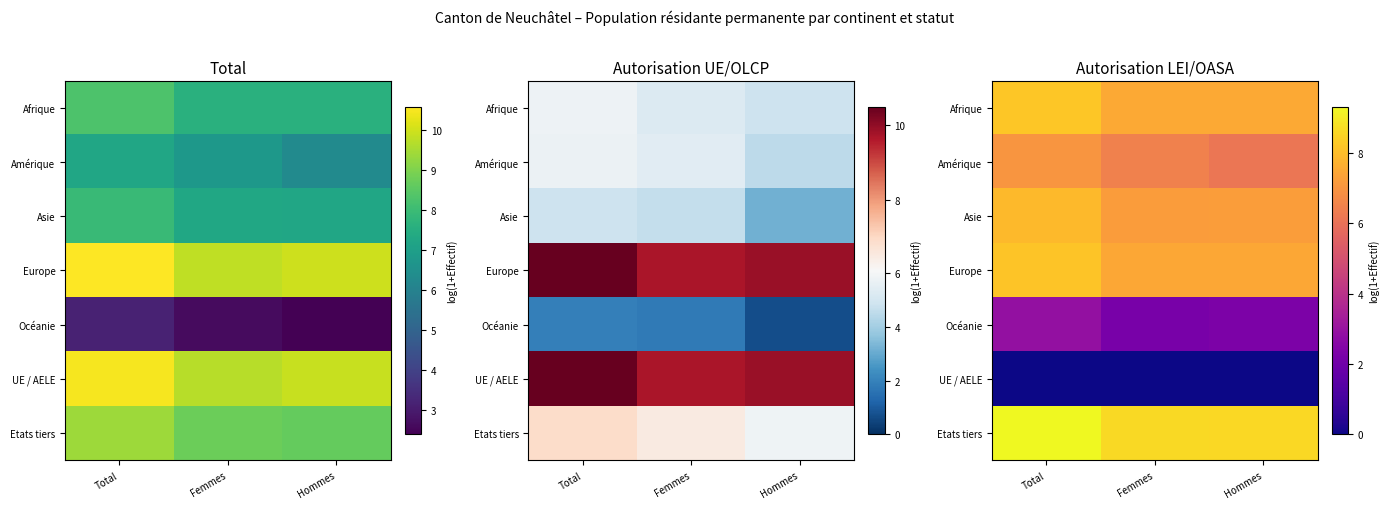

Is it true that Etats tiers equals 8.6 at Hommes?

True